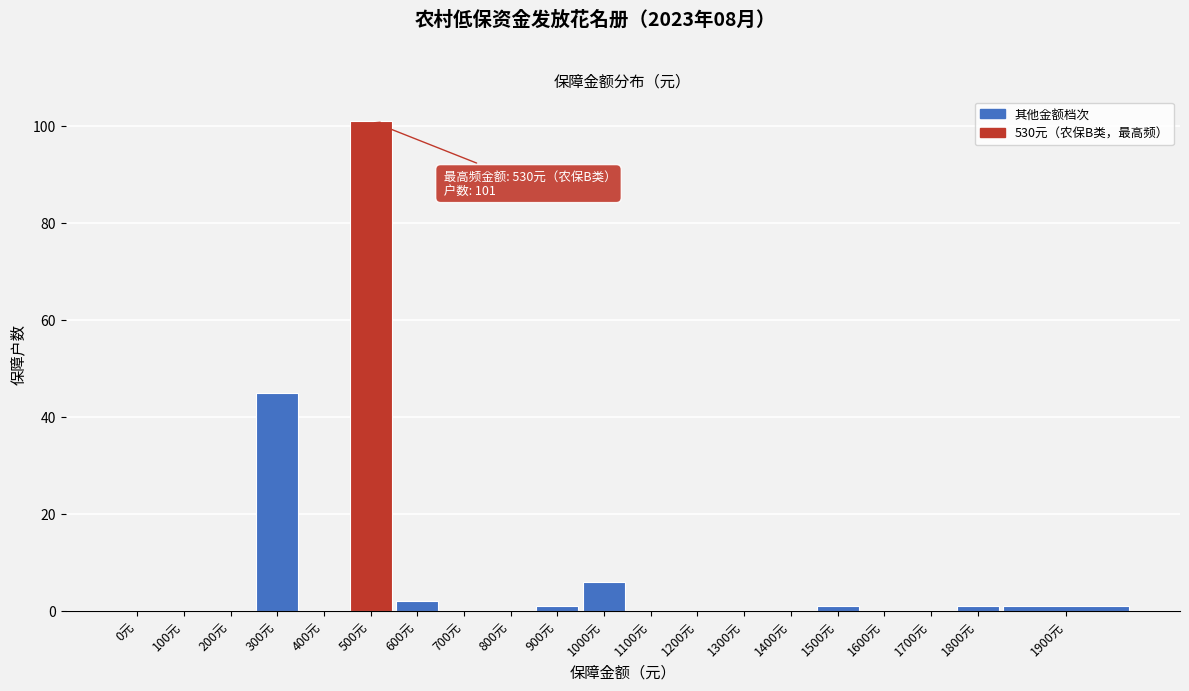

Reading left to right, extract all data points from this chart.

0元=0	100元=0	200元=0	300元=45	400元=0	500元=101	600元=2	700元=0	800元=0	900元=1	1000元=6	1100元=0	1200元=0	1300元=0	1400元=0	1500元=1	1600元=0	1700元=0	1800元=1	1900元=1